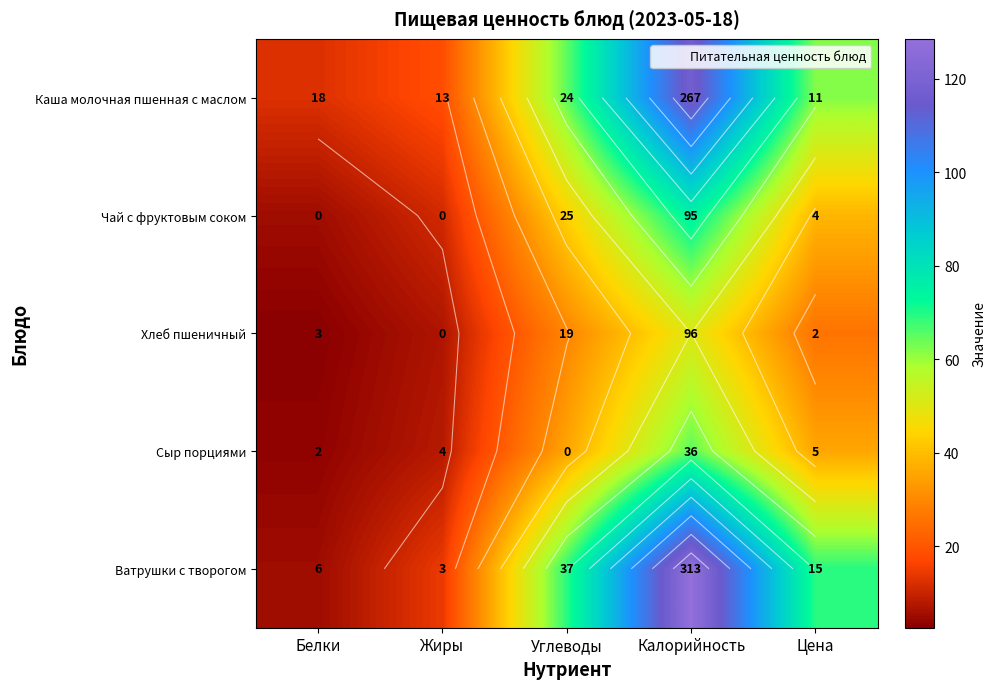

Which series has the largest total across all categories?

Ватрушки с творогом